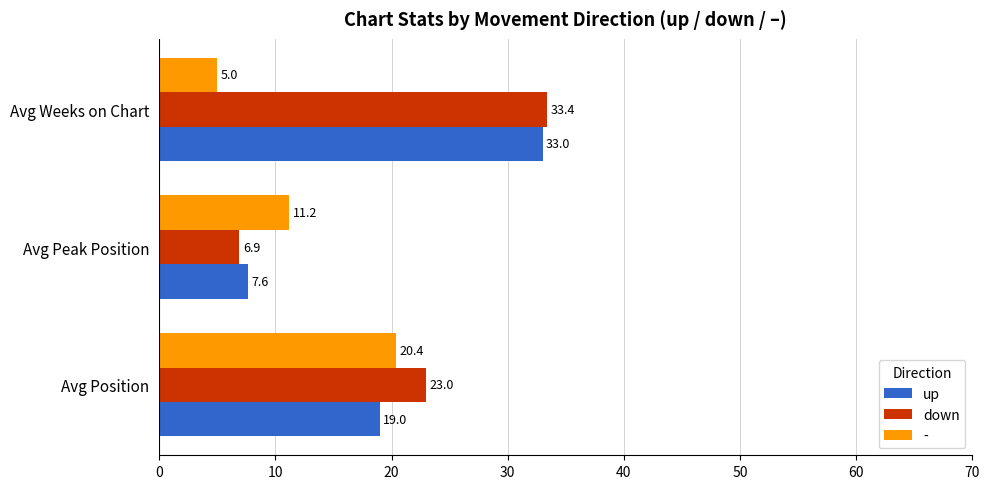

List the labels in order of down value, largest first.

Avg Weeks on Chart, Avg Position, Avg Peak Position